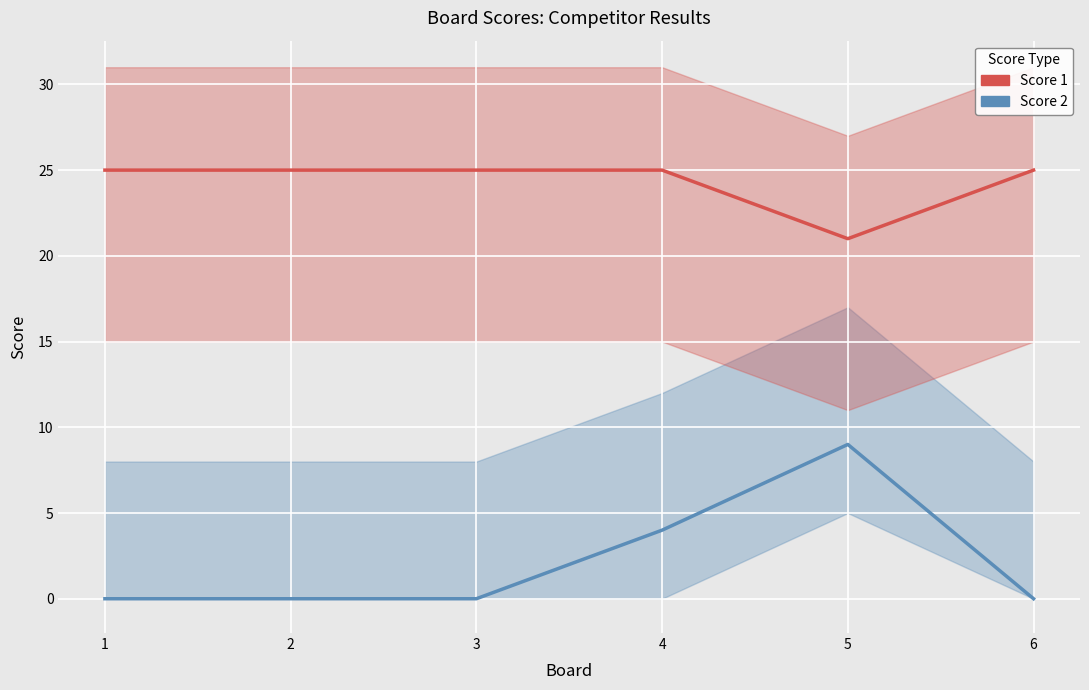

True or false: Score 2 and Score 1 cross at least once.

False